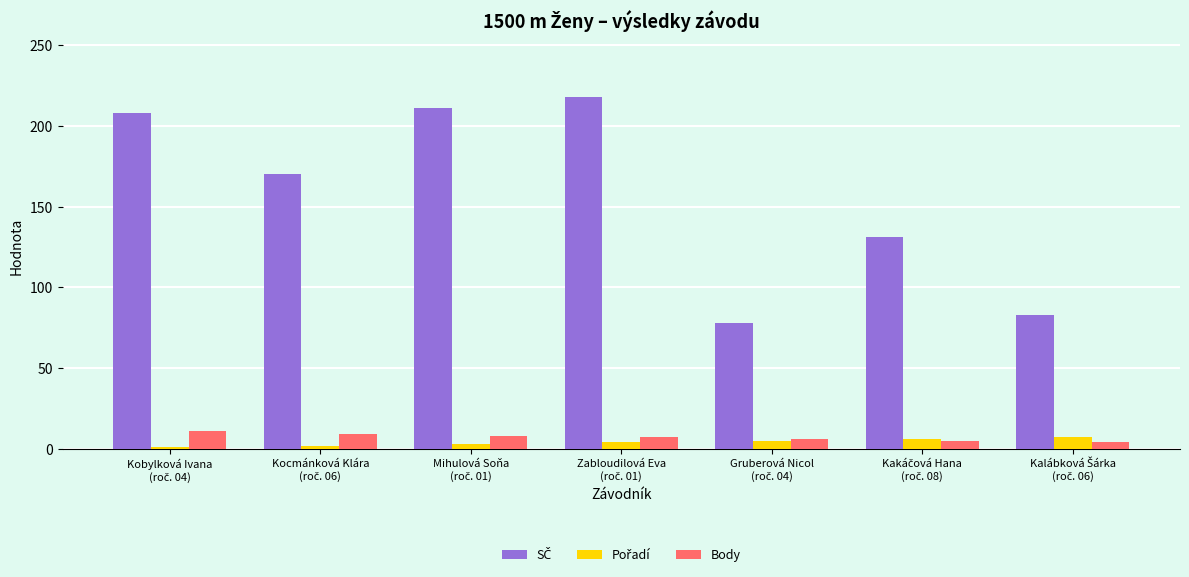

What is the difference between the maximum and minimum values in the Body series?

7